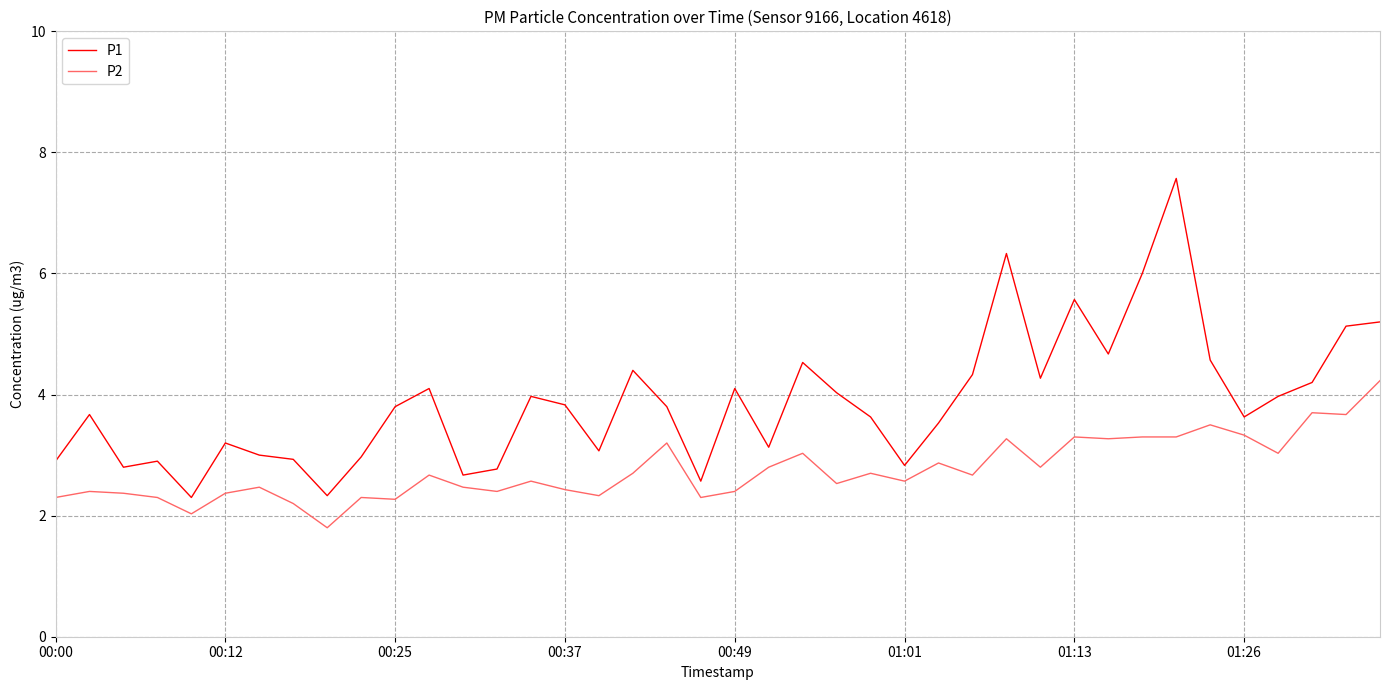

What is the difference between the maximum and minimum values in the P1 series?

5.3